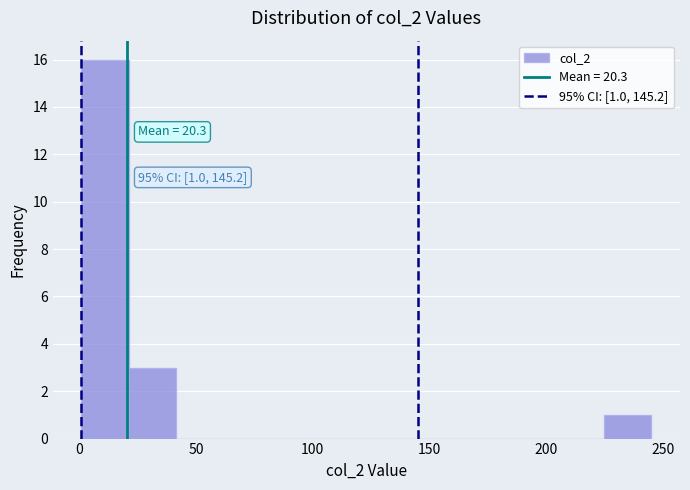

Over which range of the x-axis is the bar tallest?

0 to 20